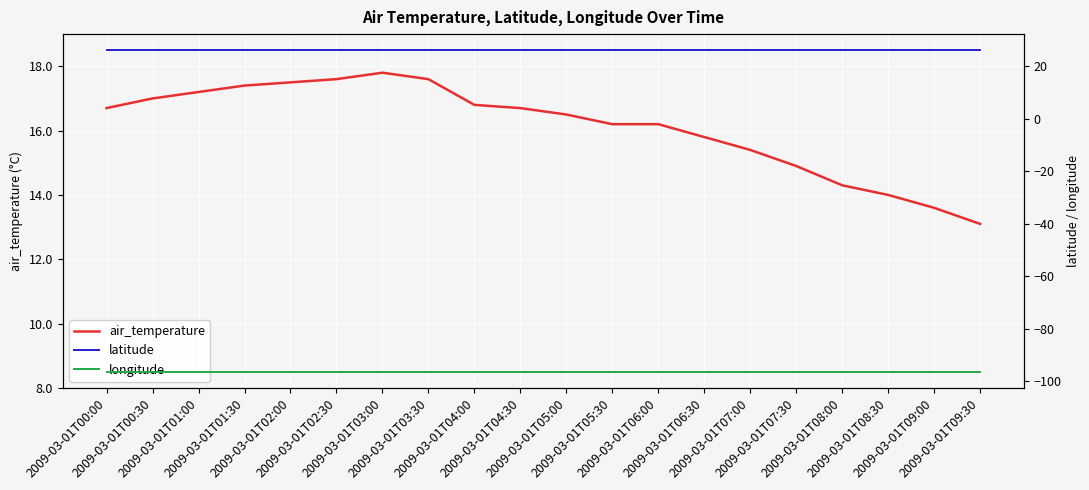

Which category has the highest value in the latitude series?

2009-03-01T00:00